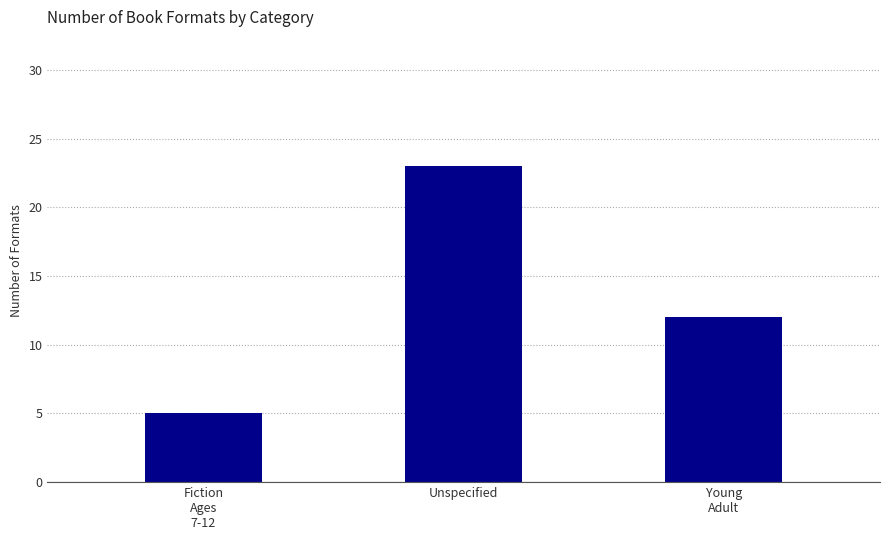

What is the label of the 2nd bar from the right?

Unspecified